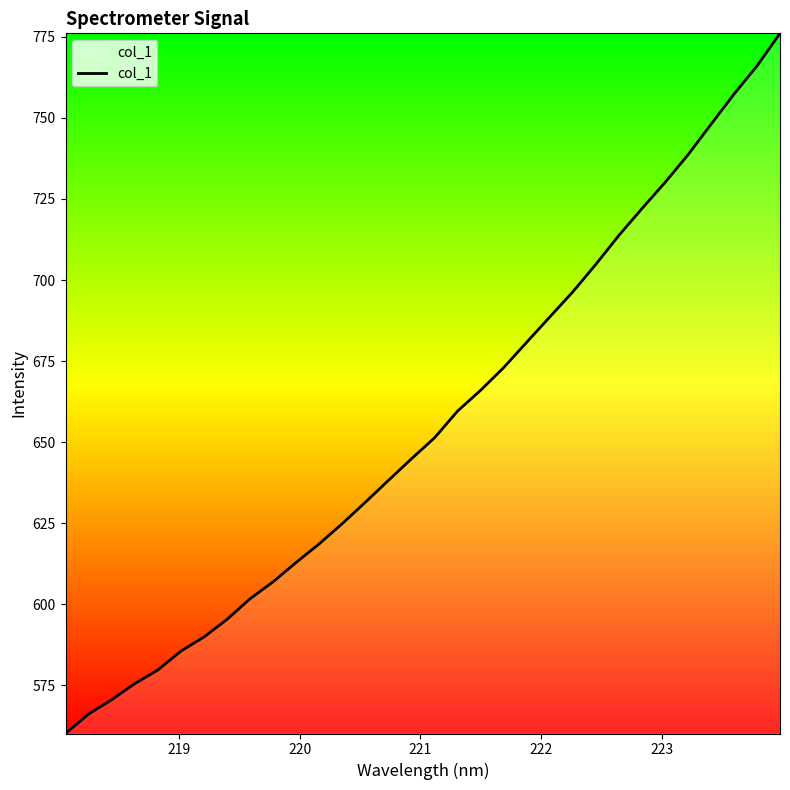

What is the minimum value shown in the chart?

560.1